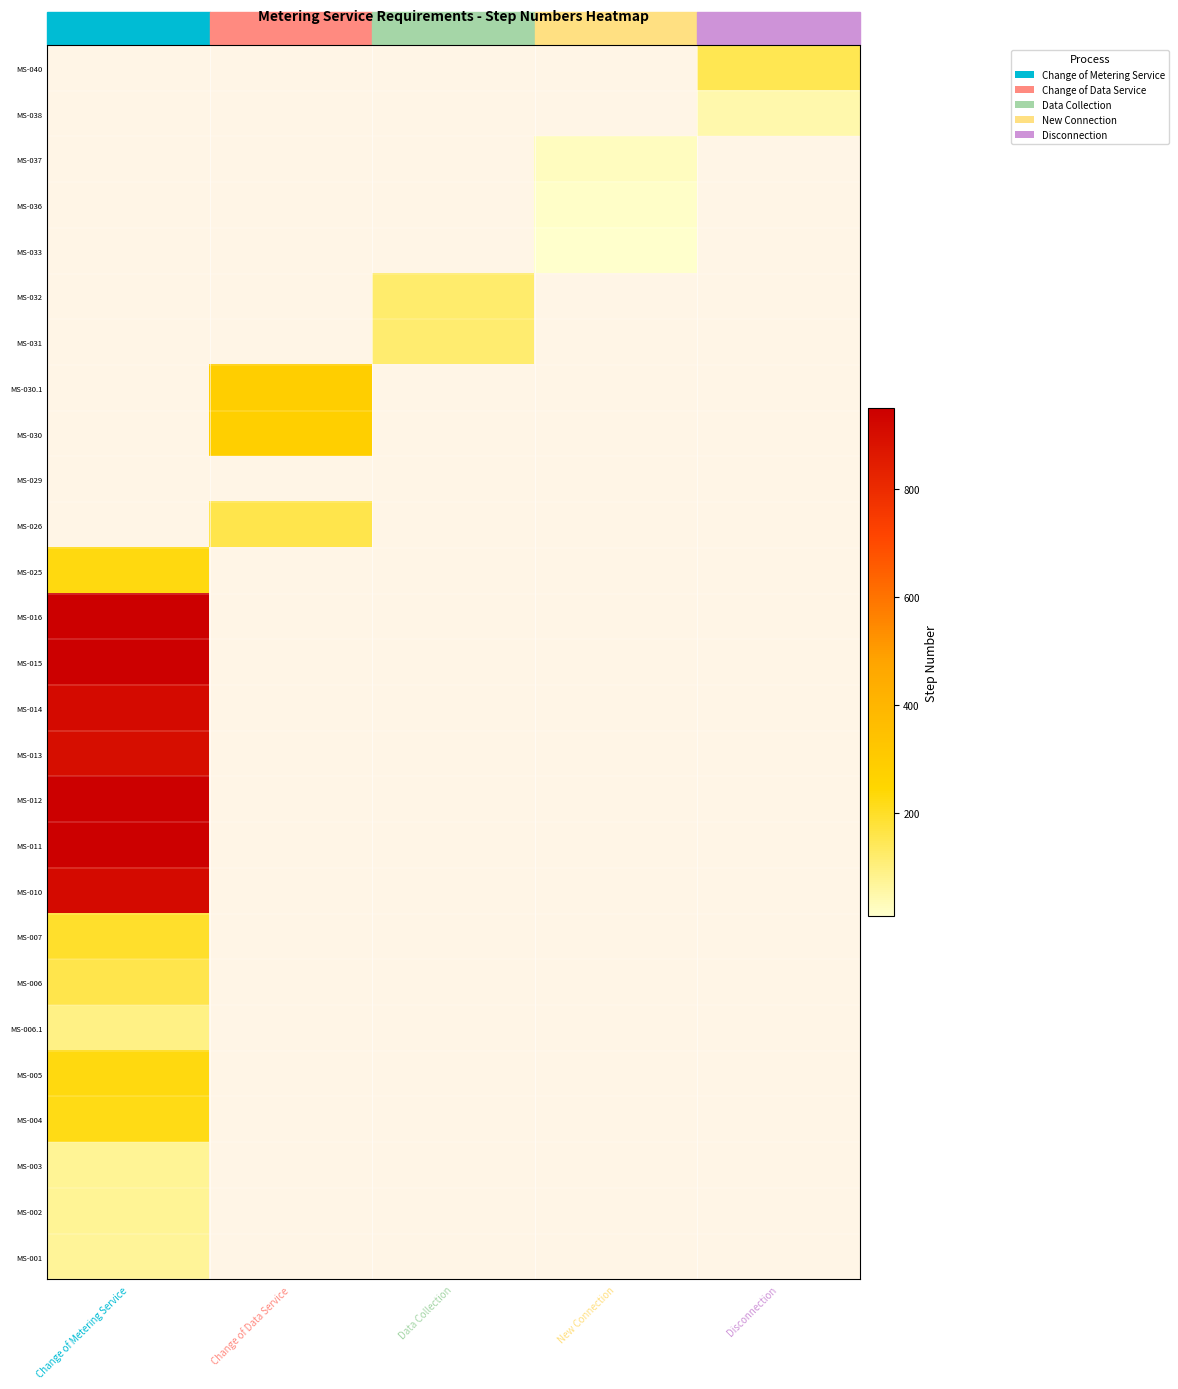

The value of MS-006.1 at Change of Metering Service is 92.0. True or false?

True